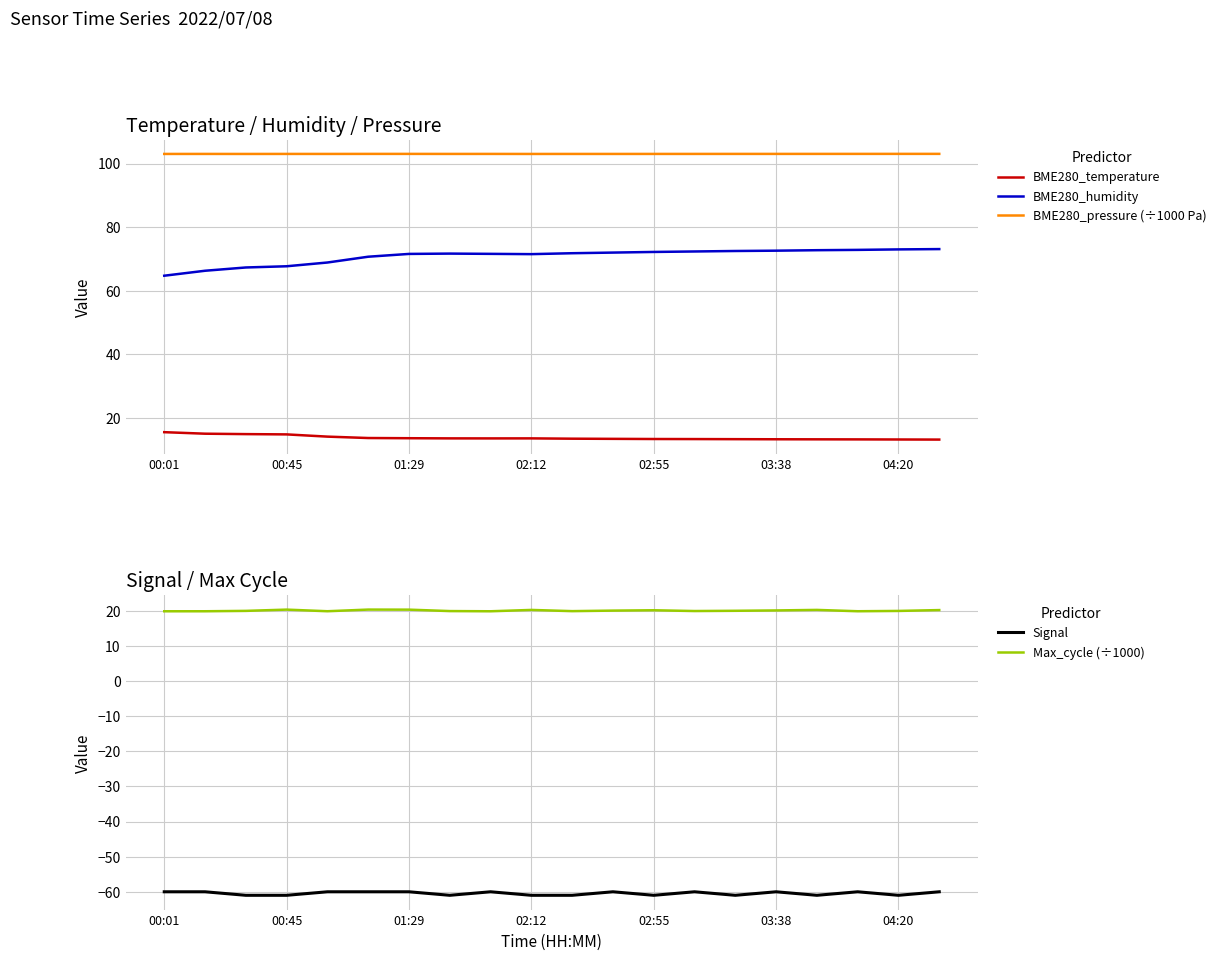

Which series has the largest total across all categories?

BME280_pressure (÷1000 Pa)